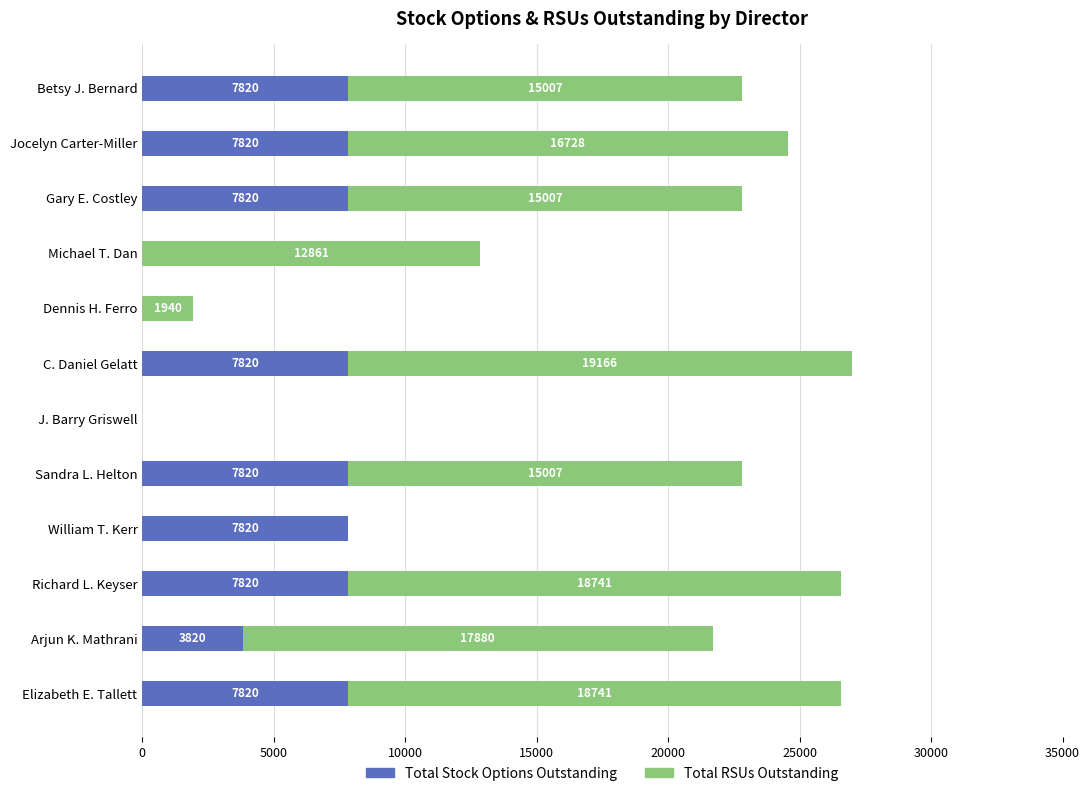

What are all the series names shown in the legend?

Total Stock Options Outstanding, Total RSUs Outstanding